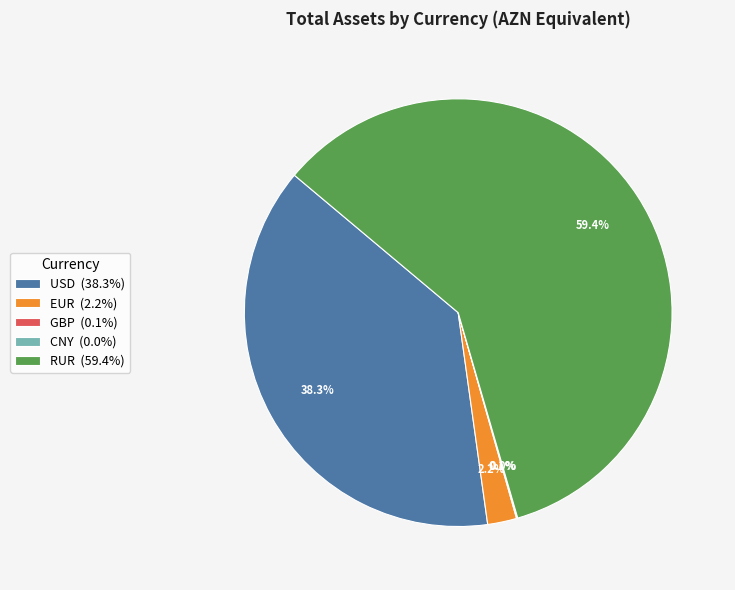

Is there a majority slice in this chart?

Yes